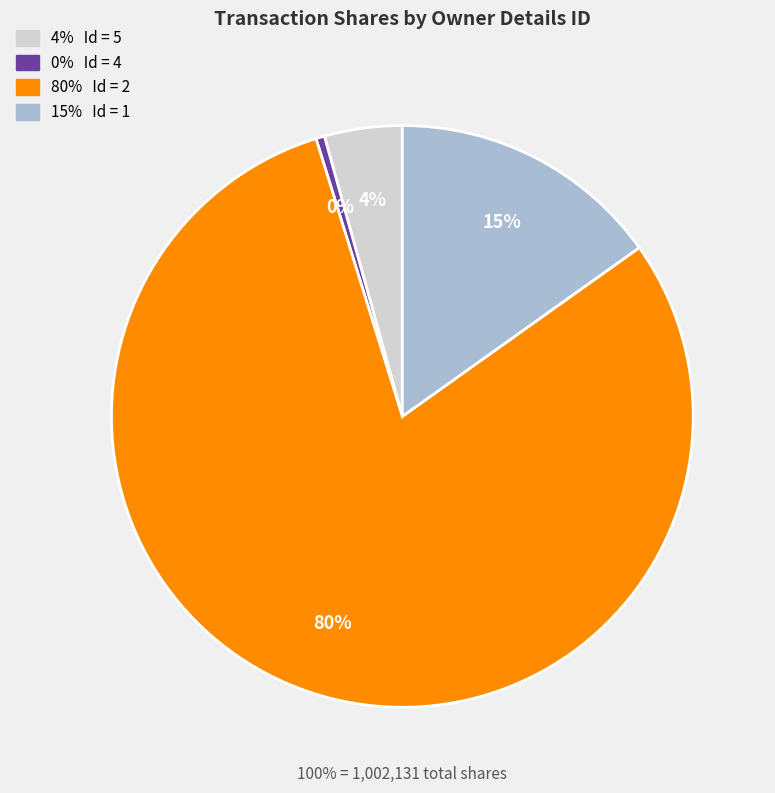

To the nearest percent, what is the average slice percentage?

25%